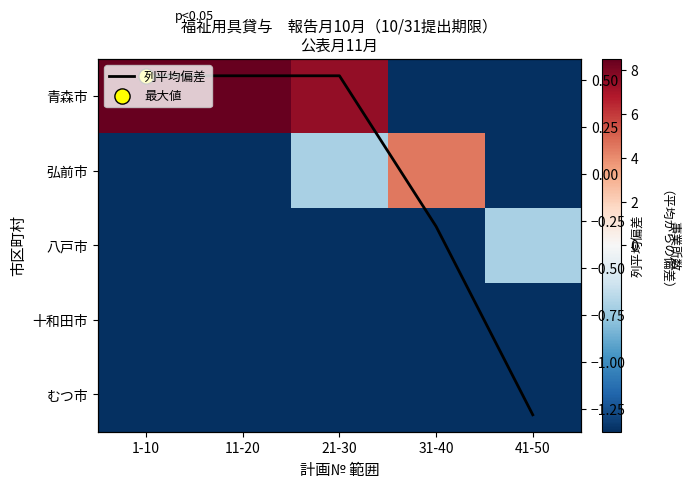

What is the difference between the maximum and minimum values in the 列平均偏差 series?

1.8